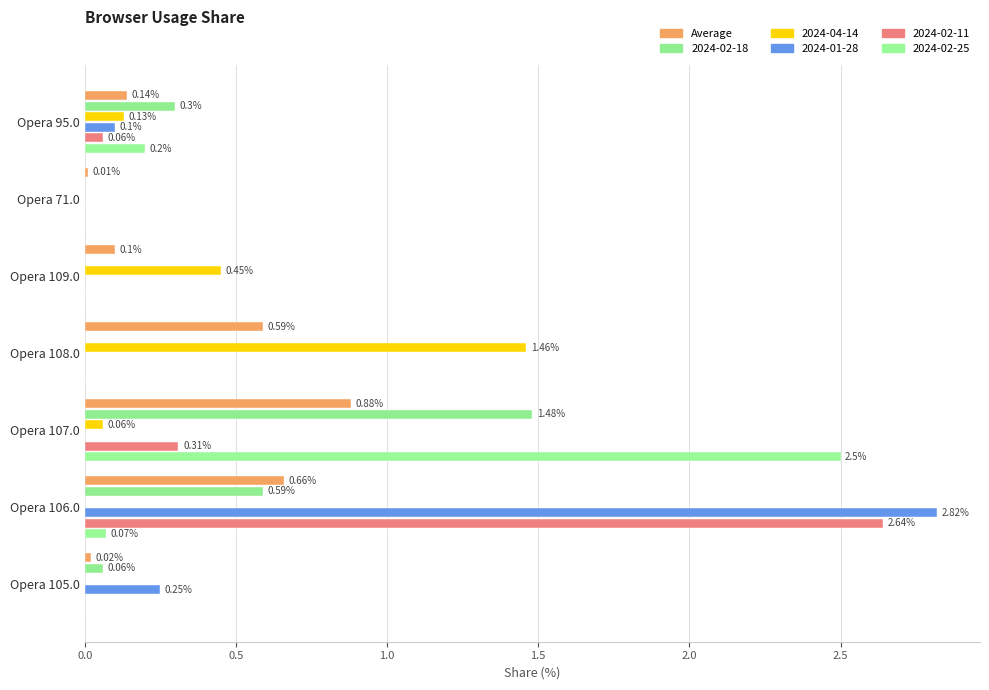

What is the value of the 5th bar from the left?

0.9